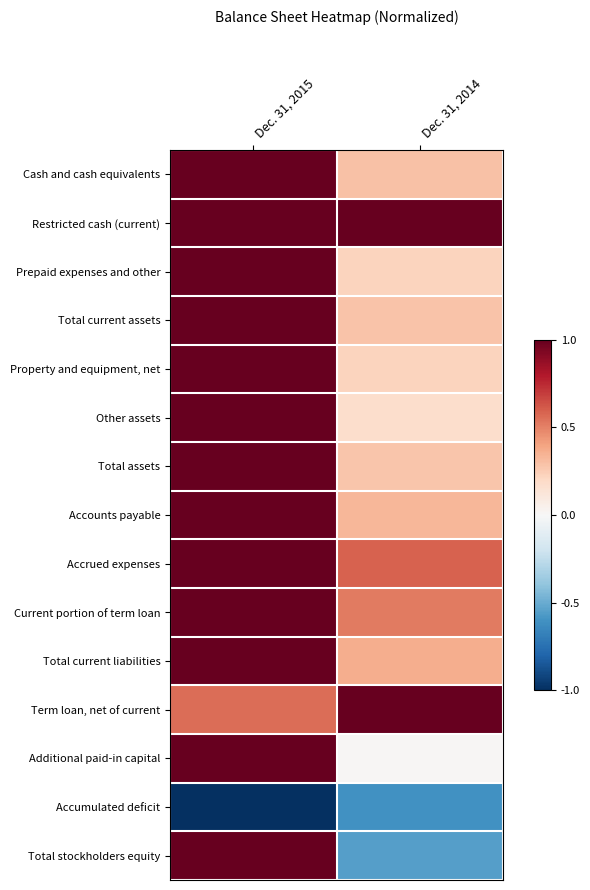

Between Dec. 31, 2015 and Dec. 31, 2014, which series saw the biggest shift?

Total stockholders equity